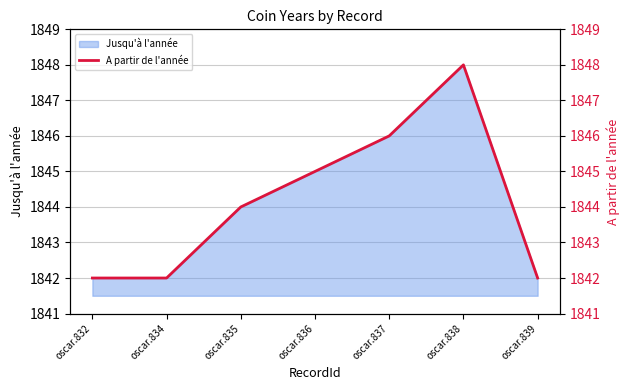

How many values exceed 1844?

3